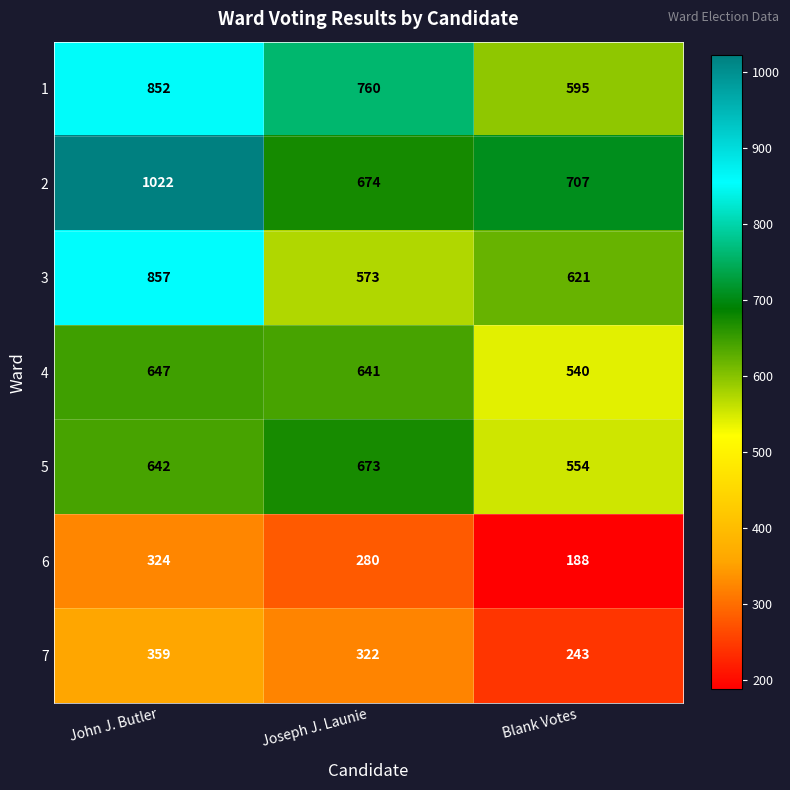

Reading left to right, list all the values displayed in this chart.

1: John J. Butler=852	Joseph J. Launie=760	Blank Votes=595
2: John J. Butler=1022	Joseph J. Launie=674	Blank Votes=707
3: John J. Butler=857	Joseph J. Launie=573	Blank Votes=621
4: John J. Butler=647	Joseph J. Launie=641	Blank Votes=540
5: John J. Butler=642	Joseph J. Launie=673	Blank Votes=554
6: John J. Butler=324	Joseph J. Launie=280	Blank Votes=188
7: John J. Butler=359	Joseph J. Launie=322	Blank Votes=243